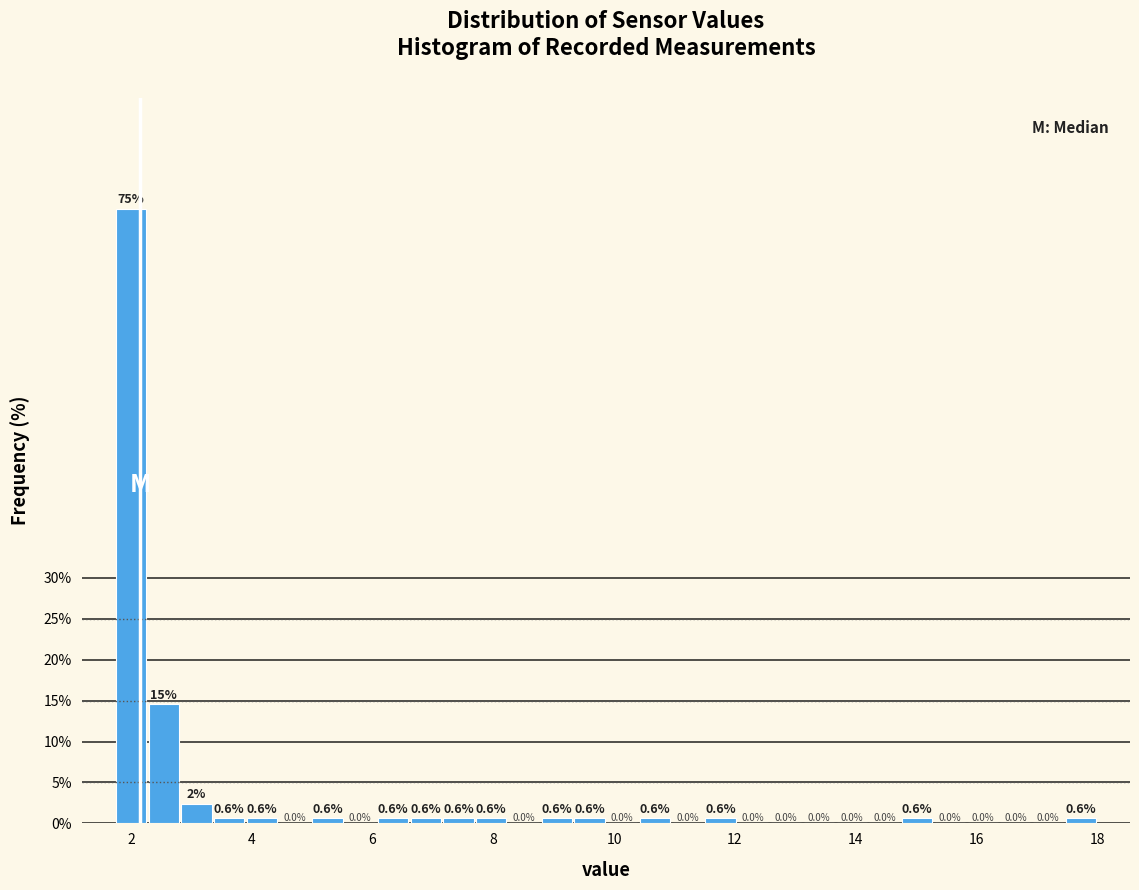

Around what value on the x-axis is the tallest bar? Give the approximate position of its centre, as read against the axis.

2.0